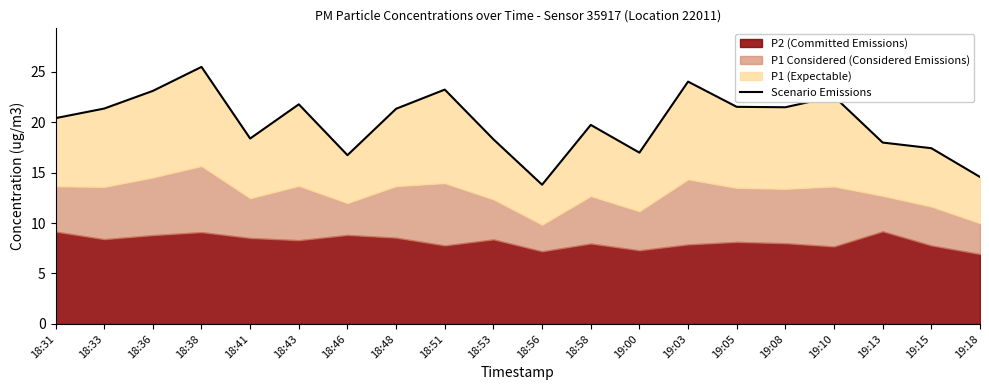

Approximately how many times larger is the value at 18:33 compared to 18:31?

1.0